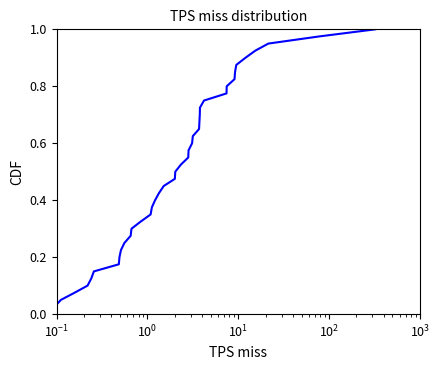

Does the chart have visible grid lines?

No